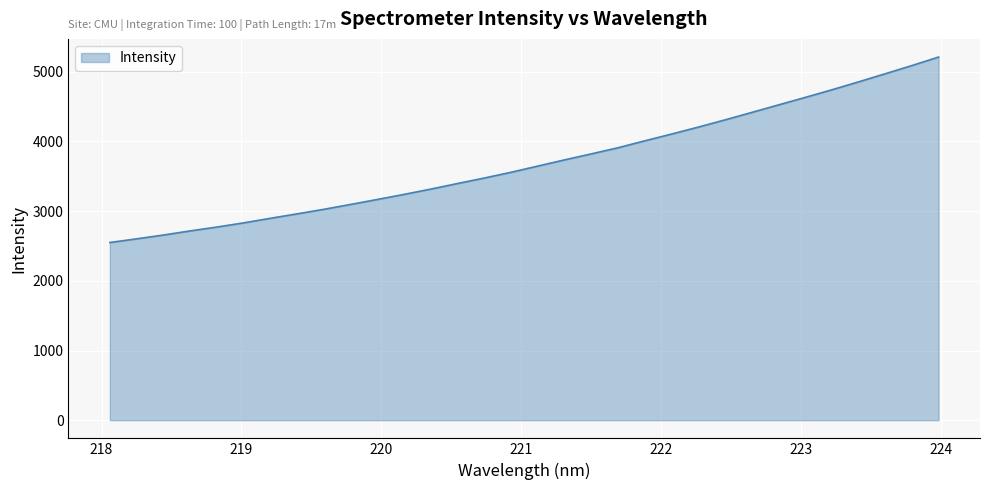

Count the number of values greater than 3646.

16